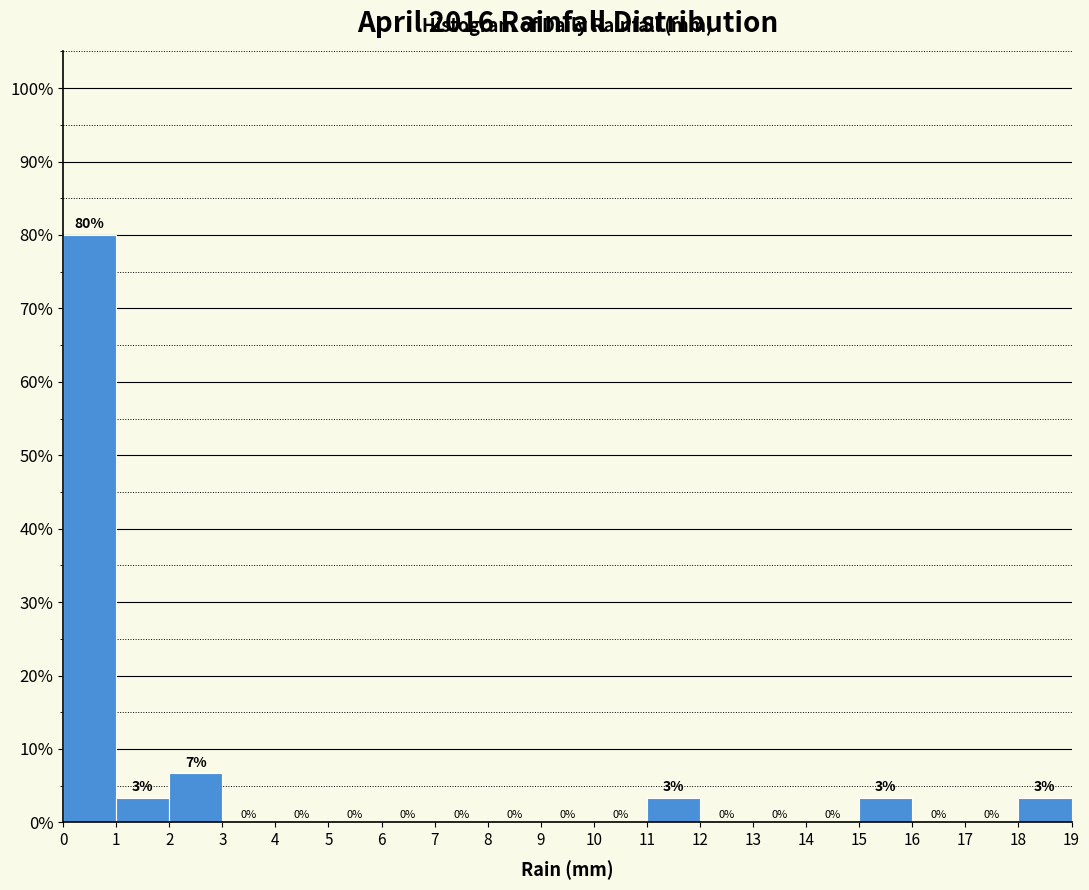

Which range on the x-axis has the tallest bar?

0 to 1